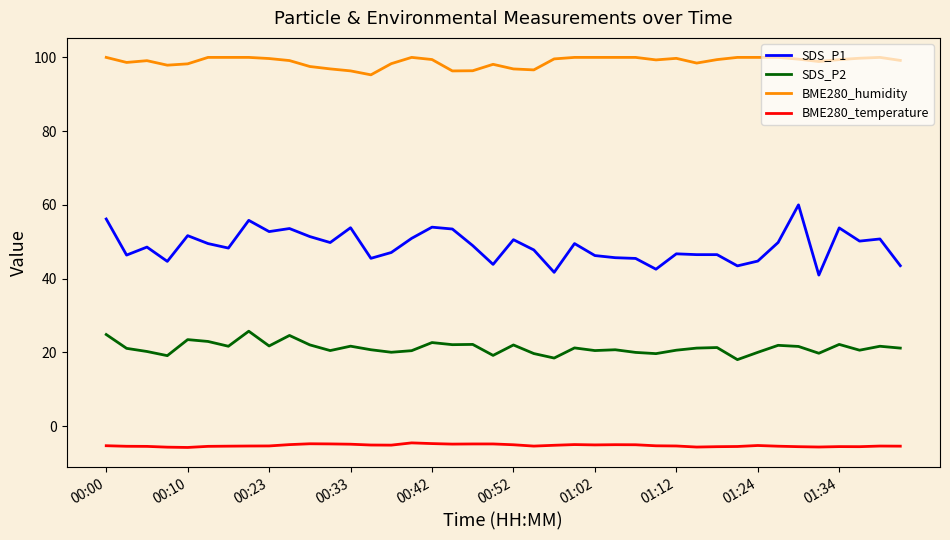

Which series has the widest spread of values?

SDS_P1